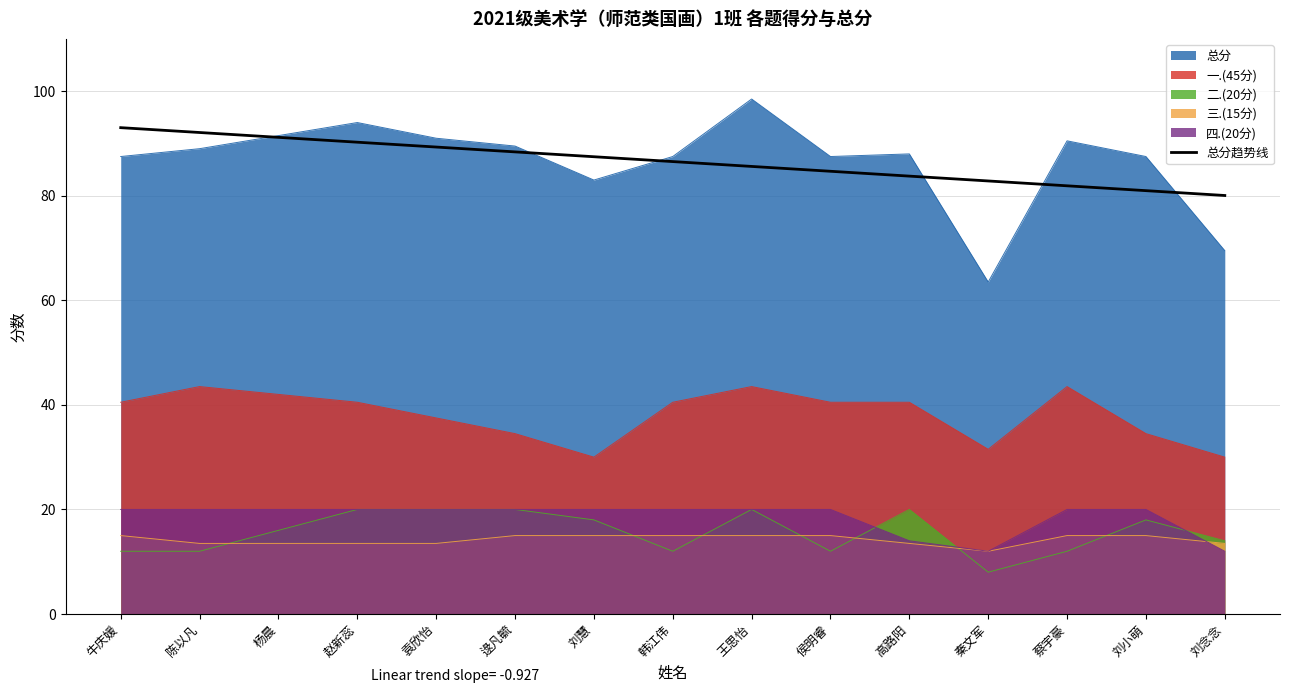

What is the value of the 8th point from the left?

86.5